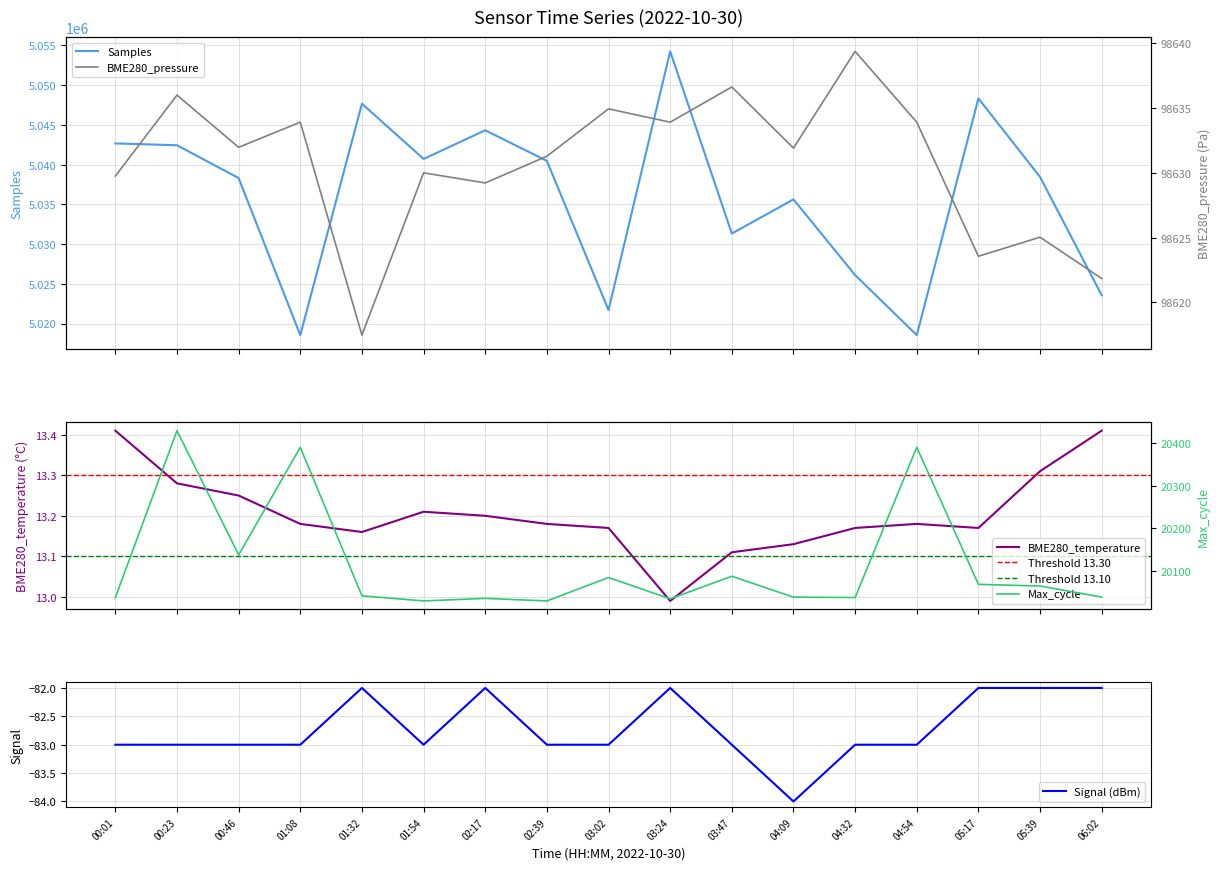

Does the chart display data point markers on the line(s)?

No